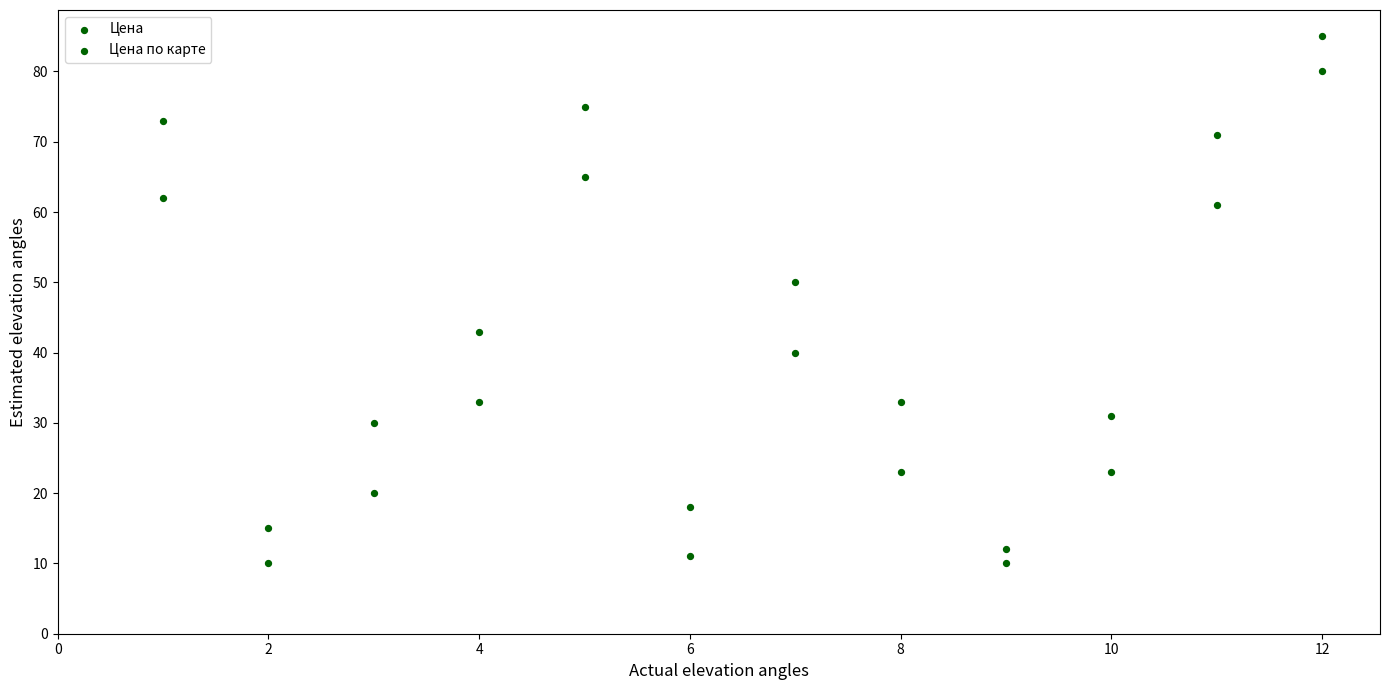

How many data points are displayed?

24